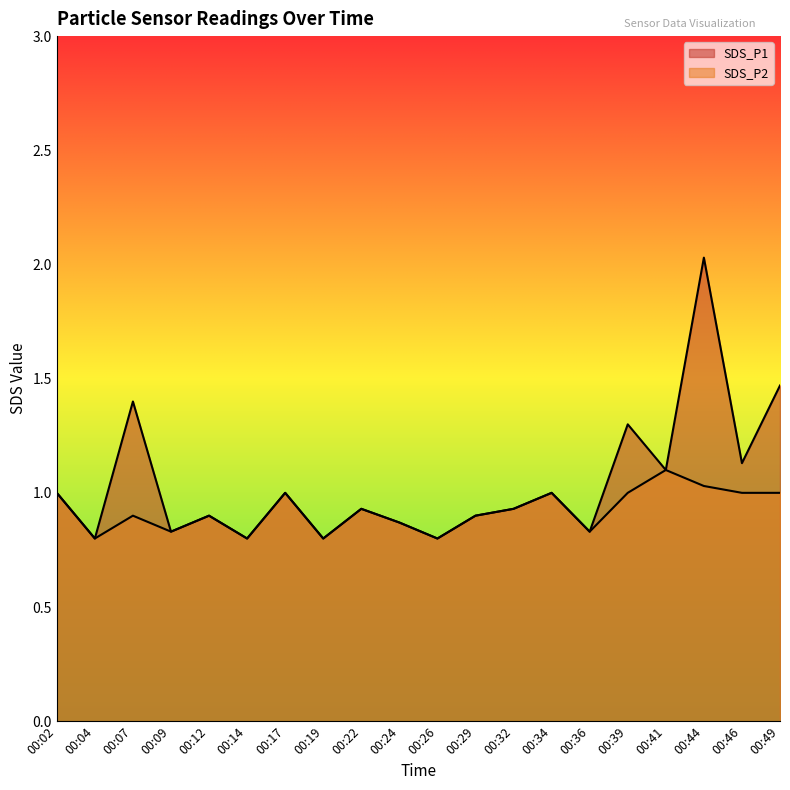

True or false: SDS_P1 and SDS_P2 intersect in this chart.

False